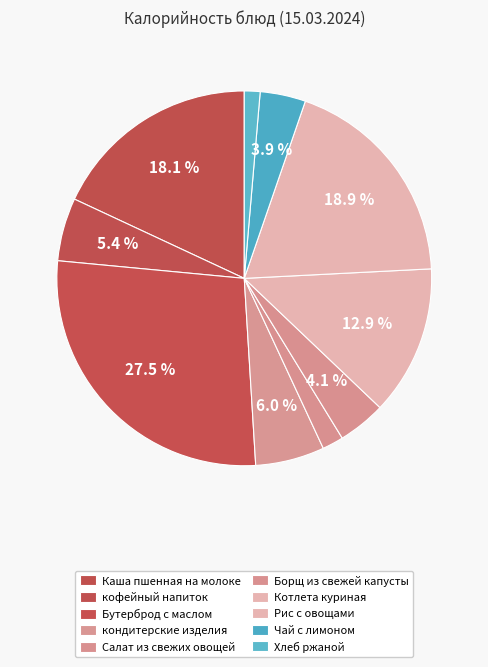

The Котлета куриная slice represents 20% of the pie. True or false?

False